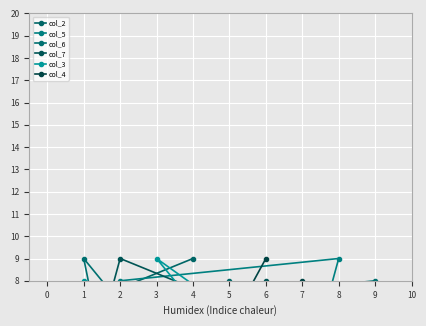

What is the total value across all series at 3?

33